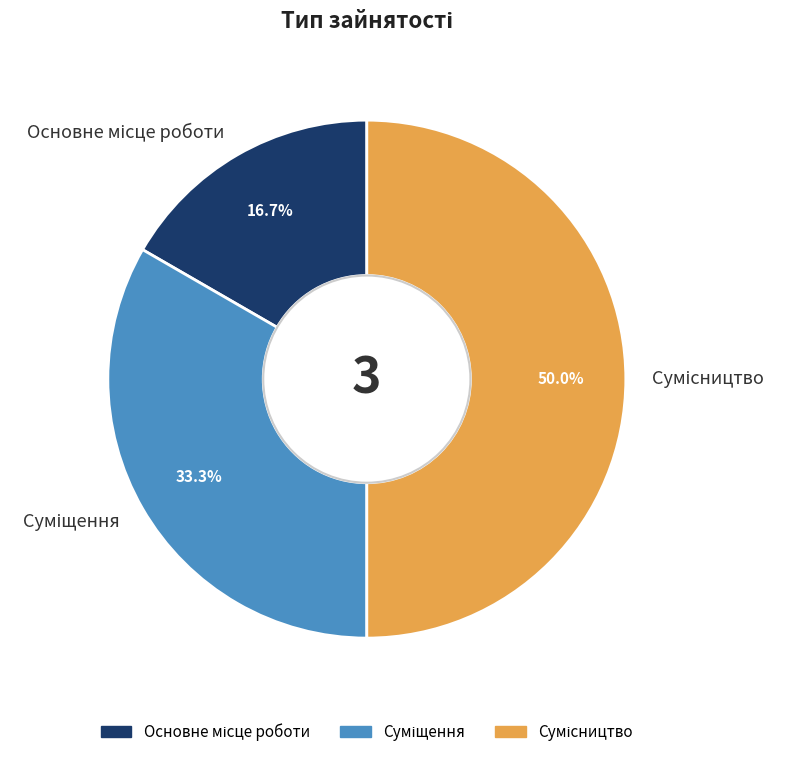

What is the change in value from Основне місце роботи to Сумісництво?

+2